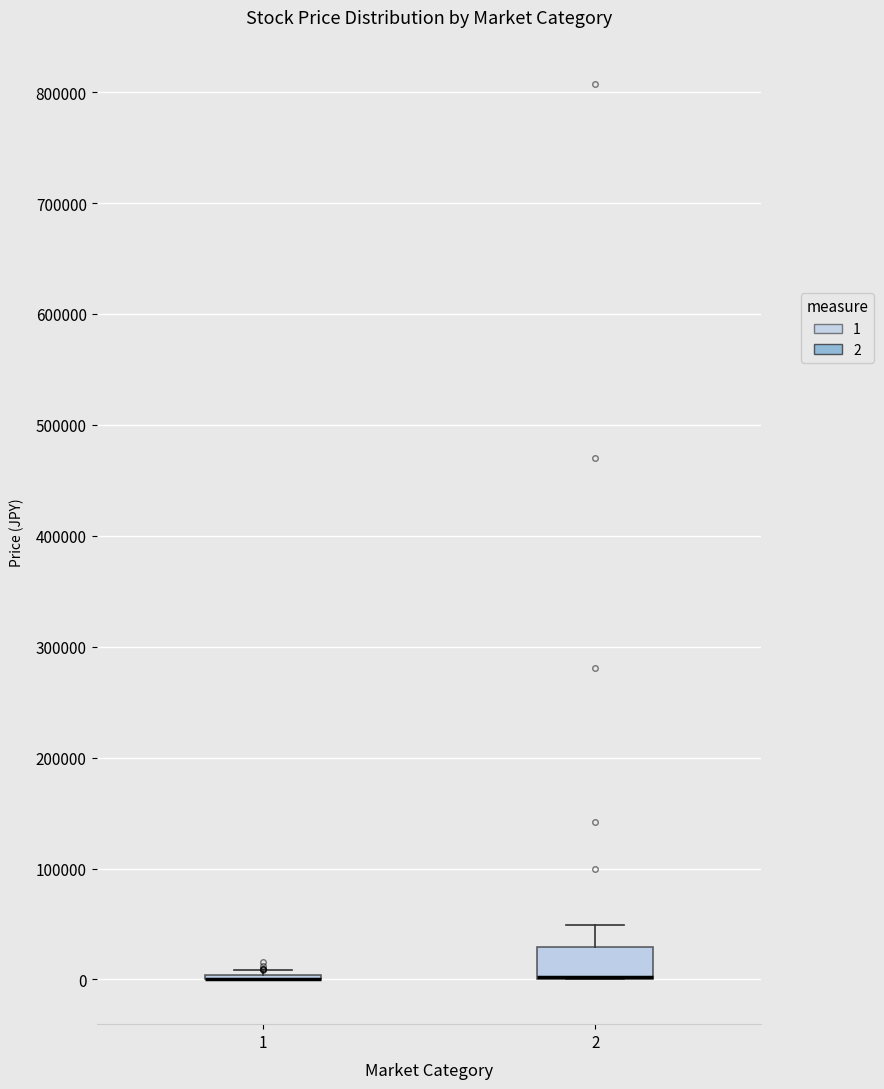

Which box is the tallest, from its lower edge to its upper edge?

2